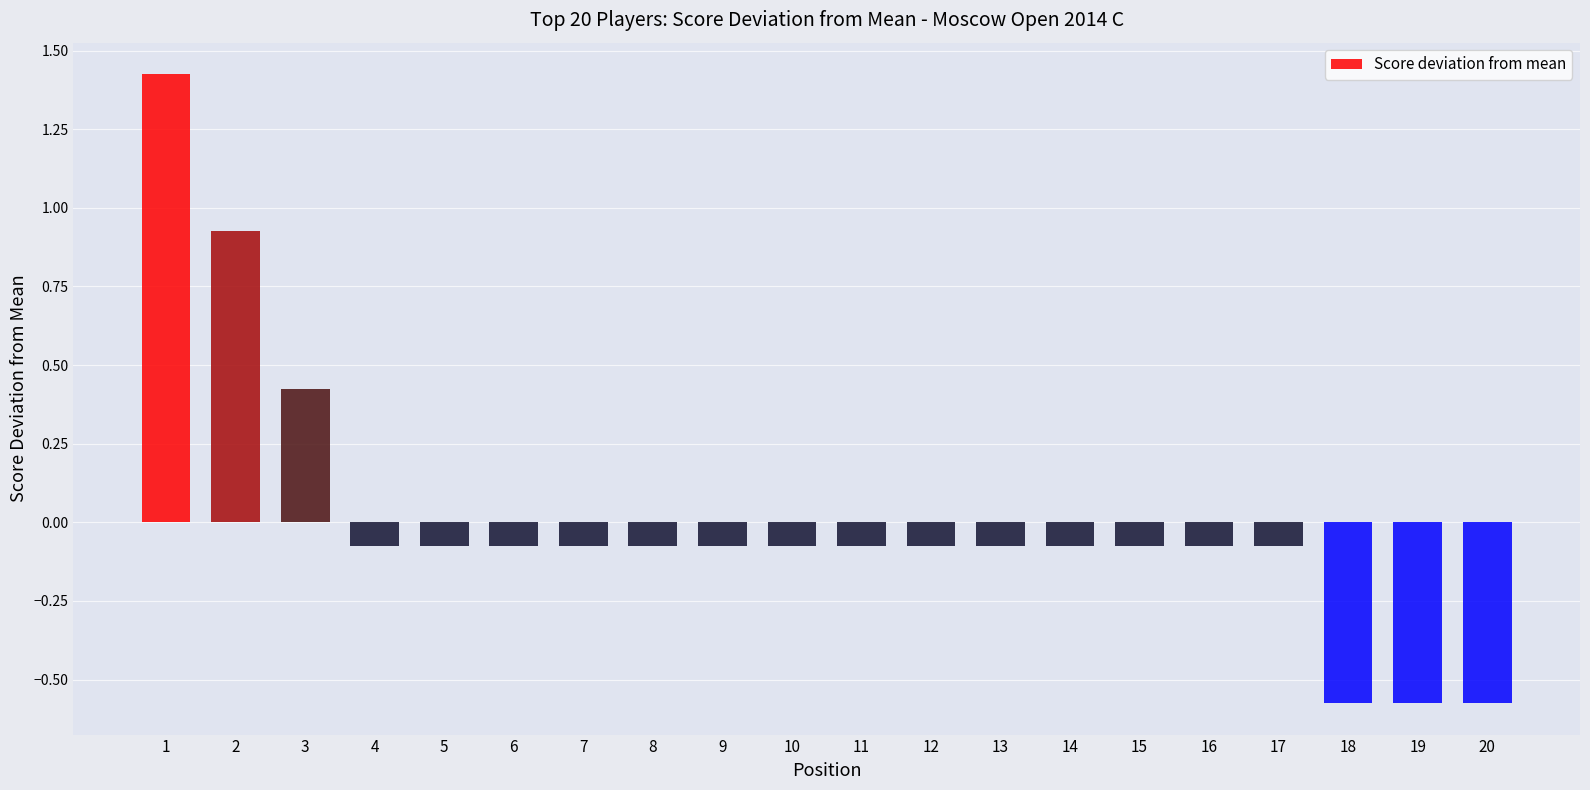

The chart shows a value of 2.5 at 1. True or false?

False